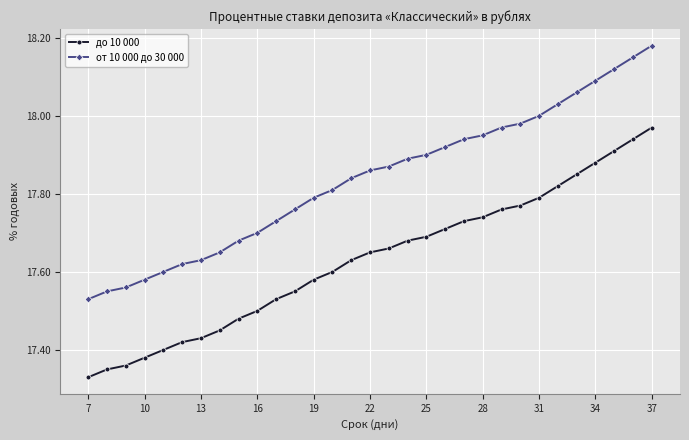

True or false: от 10 000 до 30 000 and до 10 000 intersect in this chart.

False